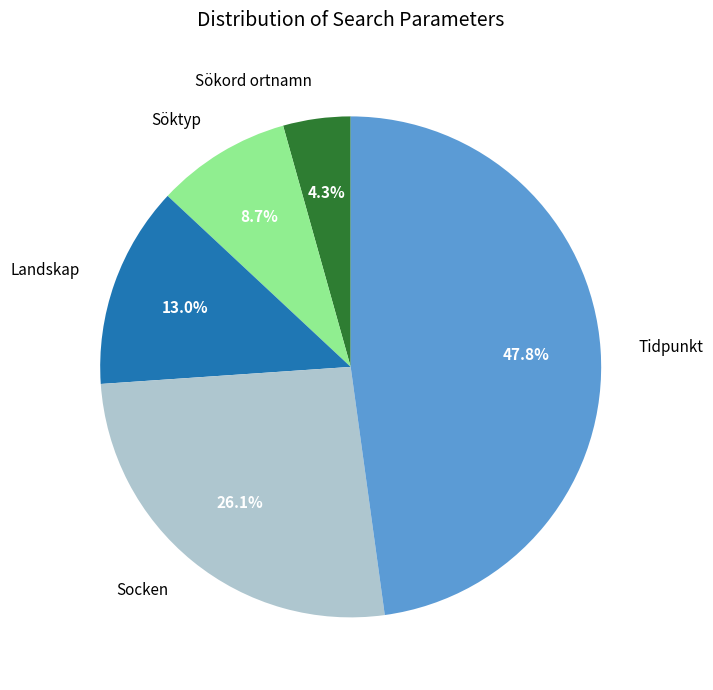

Is the sum of Tidpunkt and Sökord ortnamn greater than half?

Yes